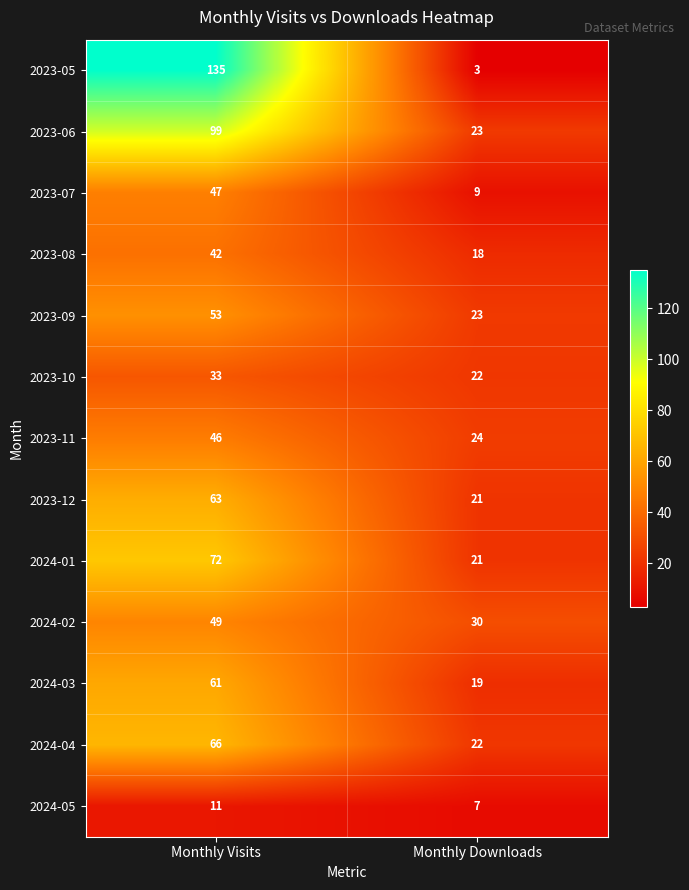

Is it true that 2024-01 equals 72 at Monthly Visits?

True